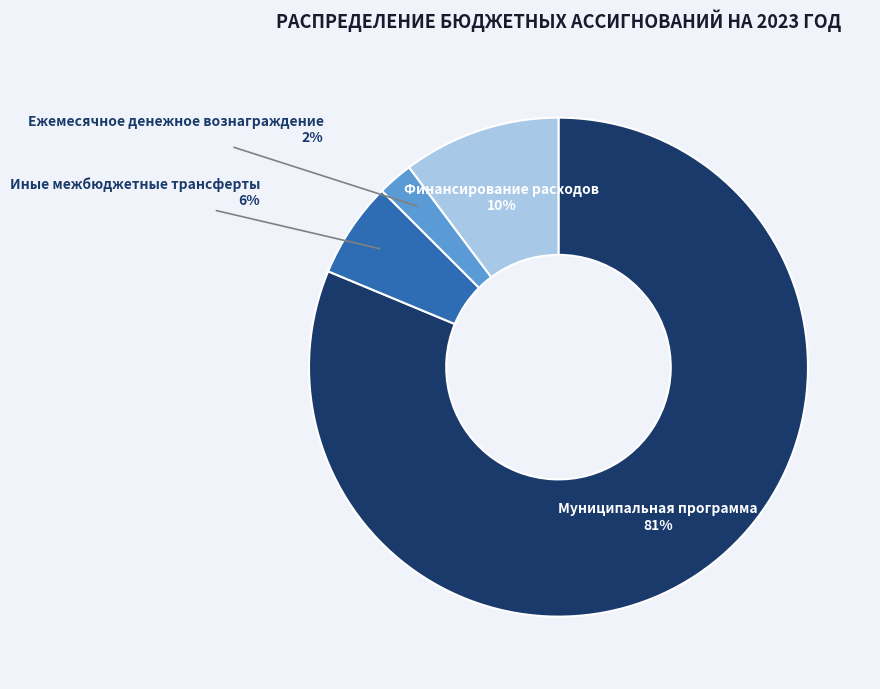

Does any single category account for the majority?

Yes